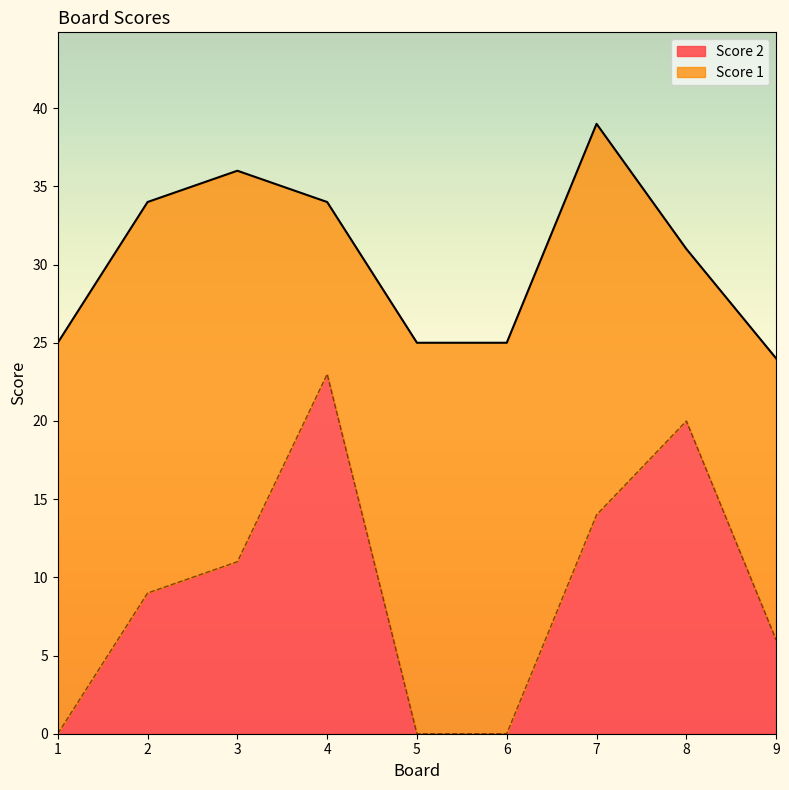

How many interior local peaks (higher than both neighbors) does the data have?

2